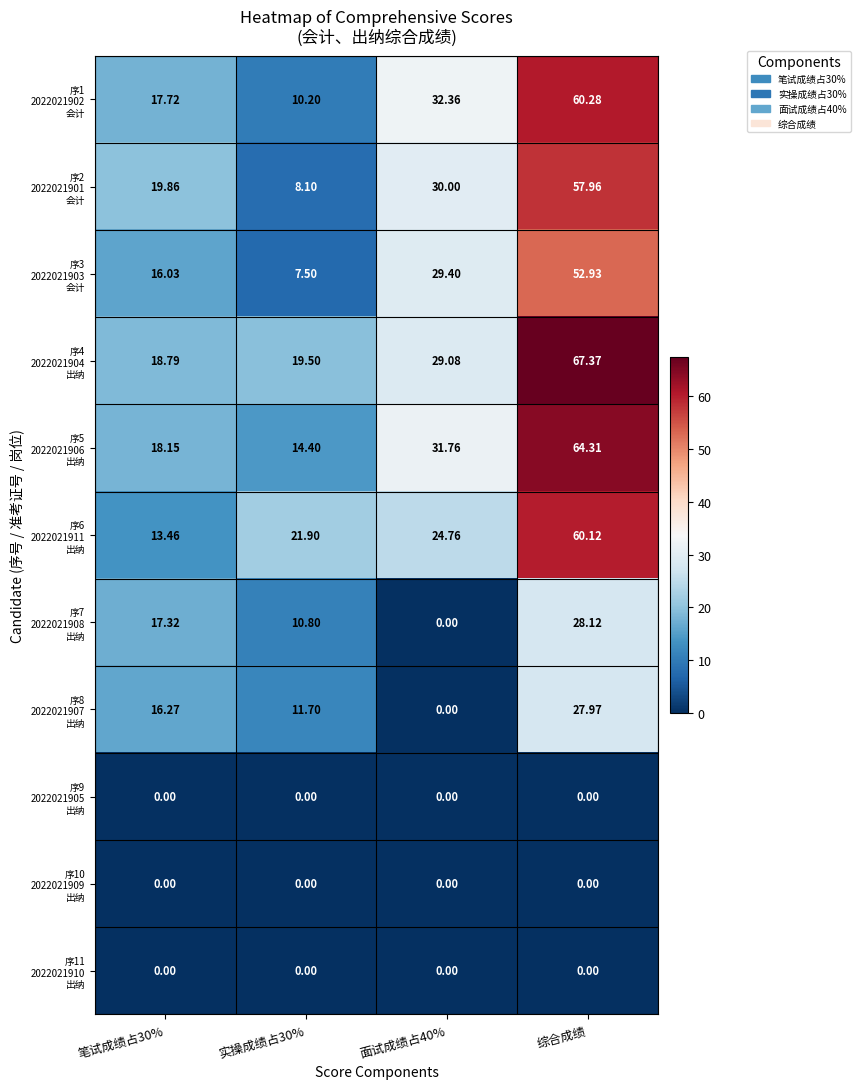

At which category does the chart reach its peak across all series?

综合成绩